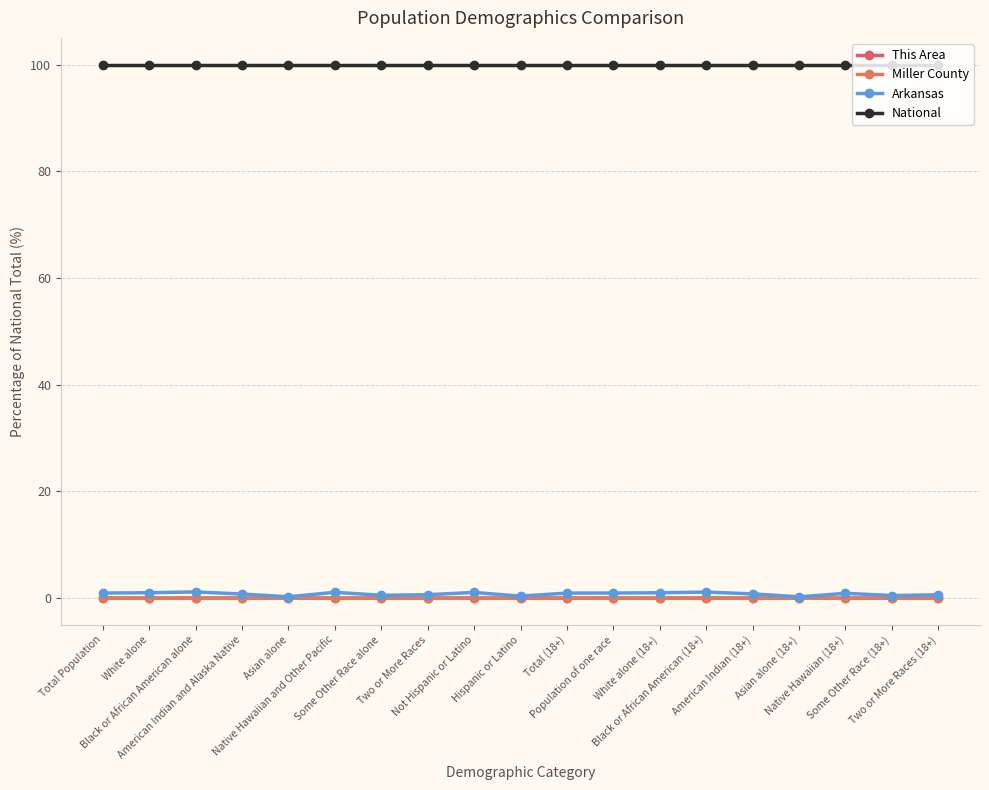

Count the number of categories in the chart.

19